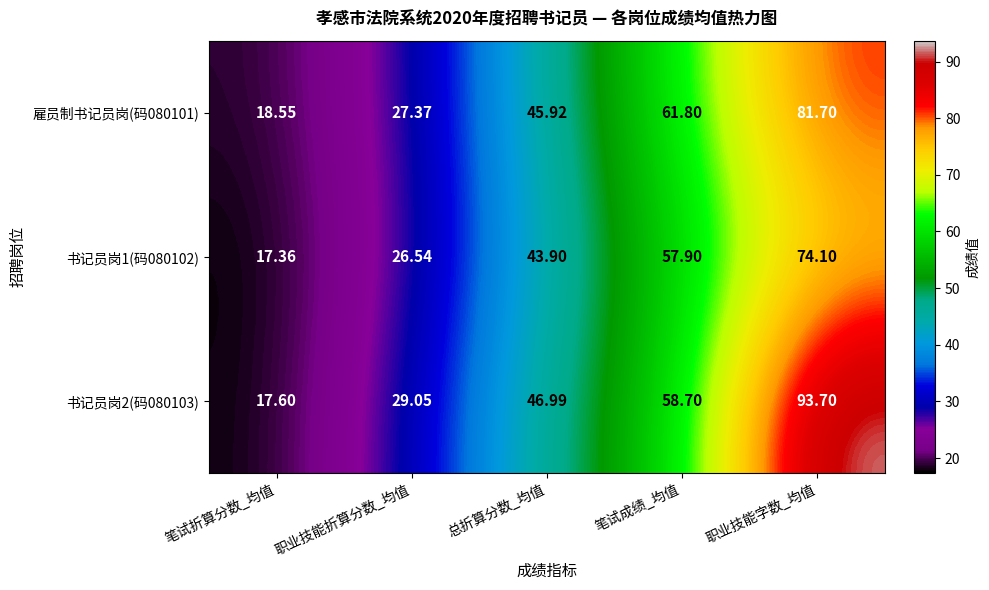

At which category does the chart reach its minimum across all series?

笔试折算分数_均值